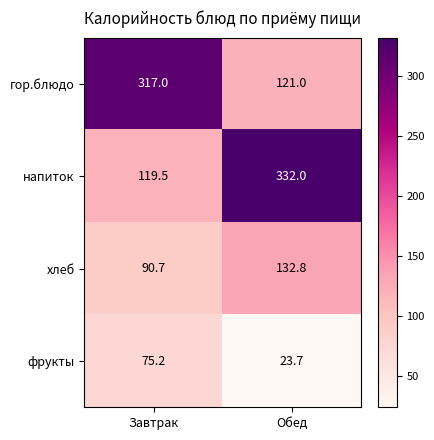

Rank the categories by фрукты value from lowest to highest.

Обед, Завтрак